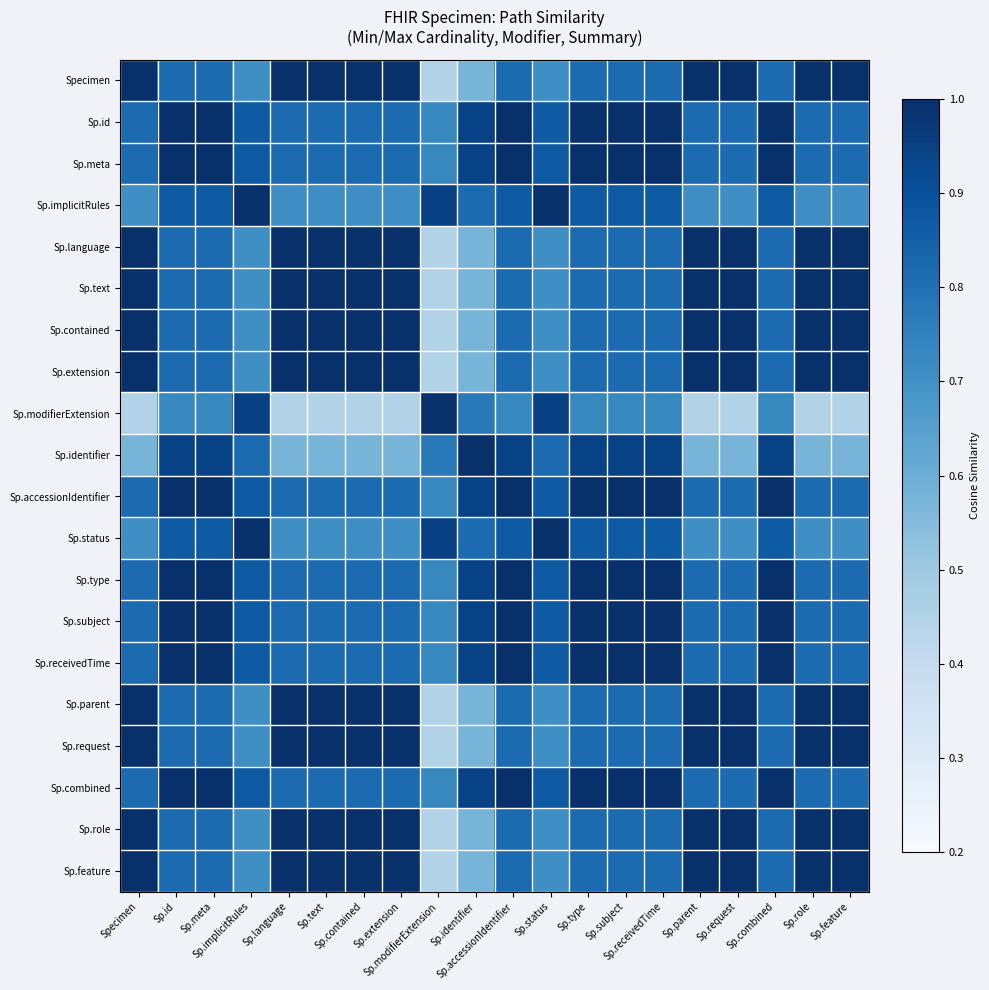

Rank the series by their maximum value, from highest to lowest.

Sp.id, Sp.meta, Sp.identifier, Sp.accessionIdentifier, Sp.type, Sp.subject, Sp.receivedTime, Sp.combined, Sp.implicitRules, Sp.status, Specimen, Sp.language, Sp.text, Sp.contained, Sp.extension, Sp.modifierExtension, Sp.parent, Sp.request, Sp.role, Sp.feature